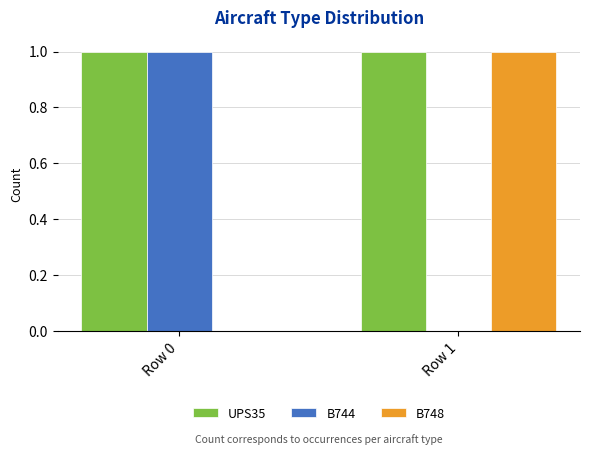

Reading left to right, transcribe all the data shown in this chart.

UPS35: Row 0=1	Row 1=1
B744: Row 0=1	Row 1=0
B748: Row 0=0	Row 1=1